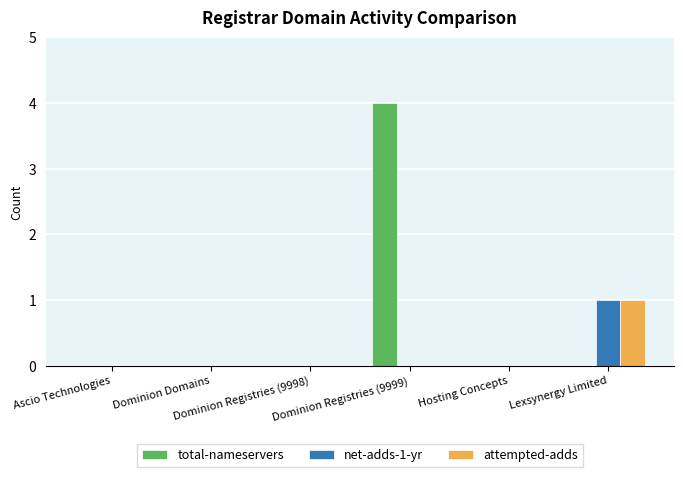

Reading left to right, transcribe all the data shown in this chart.

total-nameservers: 0	0	0	4	0	0
net-adds-1-yr: 0	0	0	0	0	1
attempted-adds: 0	0	0	0	0	1